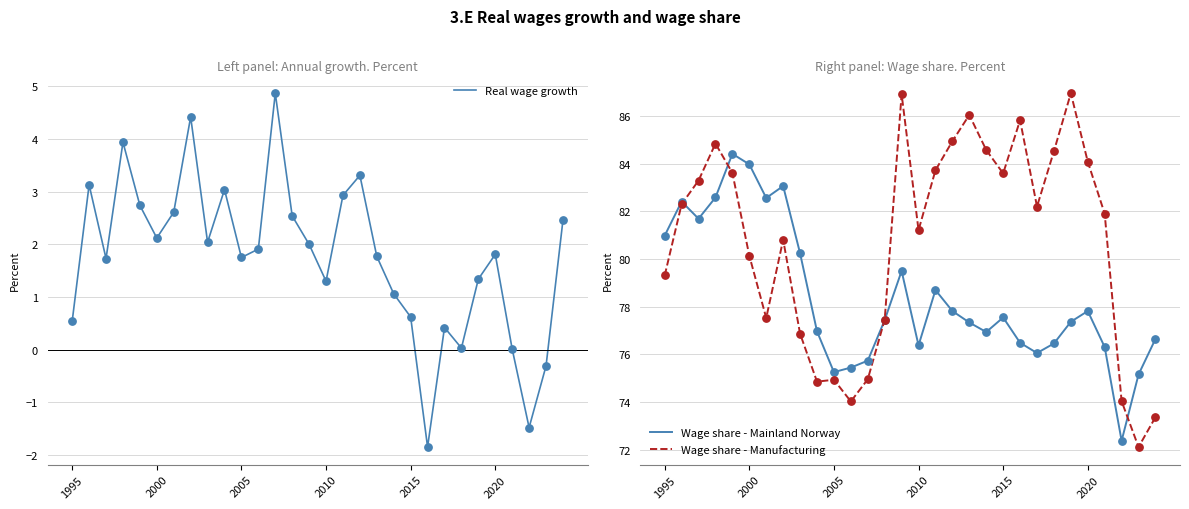

Is the value of Wage share - Mainland Norway at 1995 greater than the value of Real wage growth at 21?

Yes